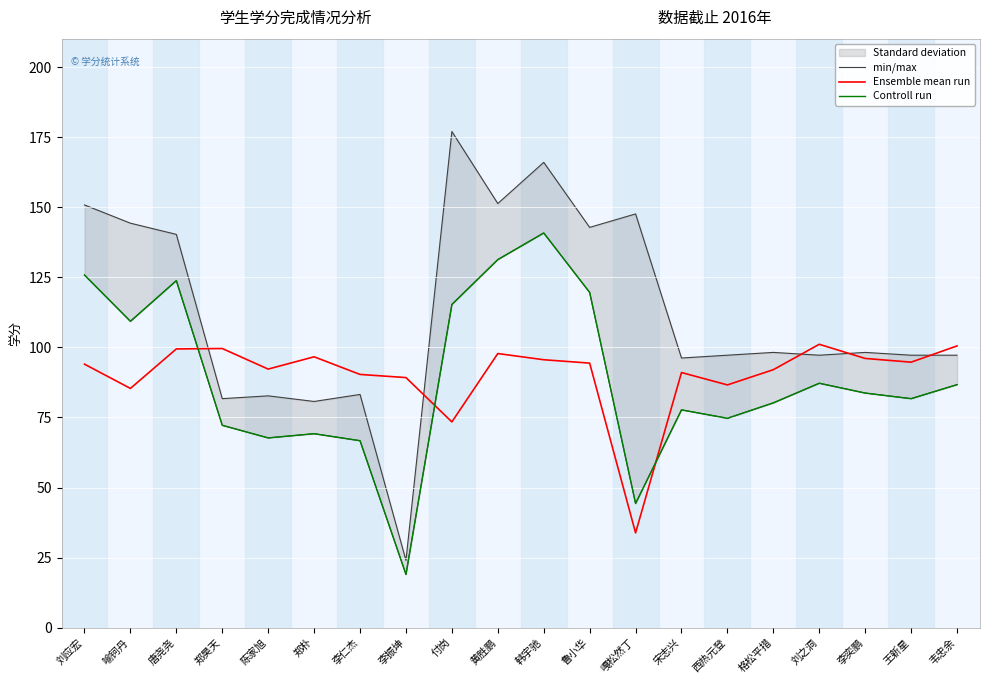

What is the total value across all series at 李仁杰?

240.2